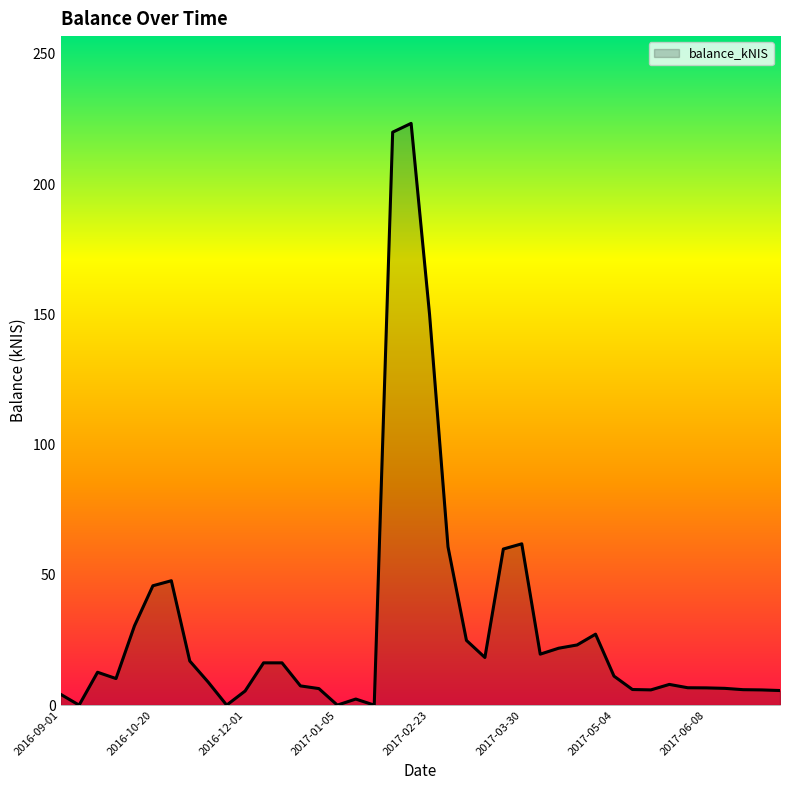

What is the difference between the maximum and minimum values?

223.4